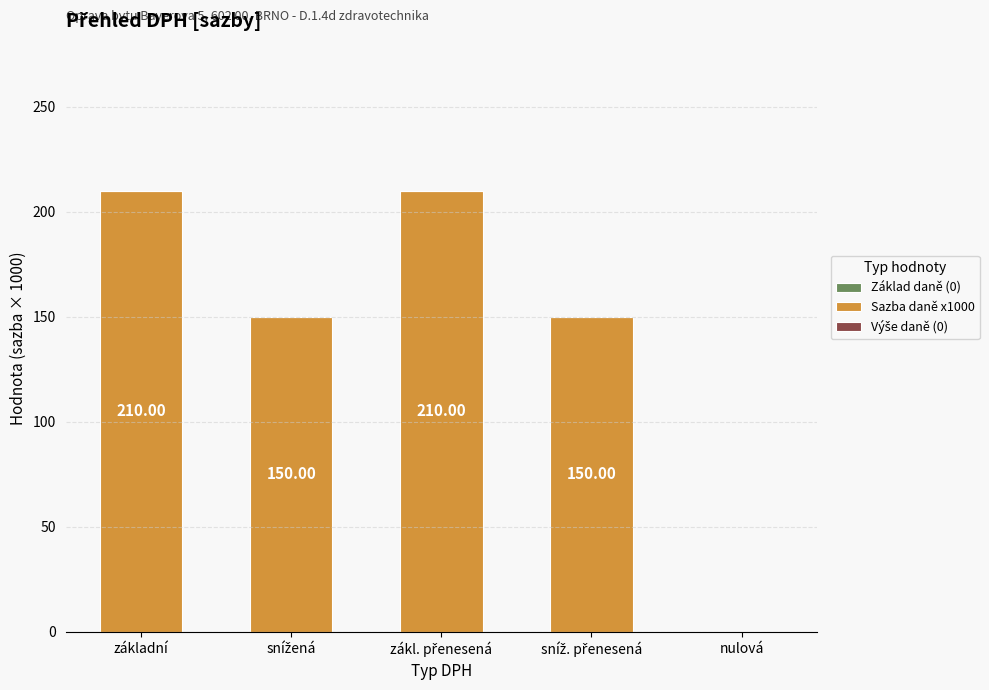

What is the sum of all values?

720